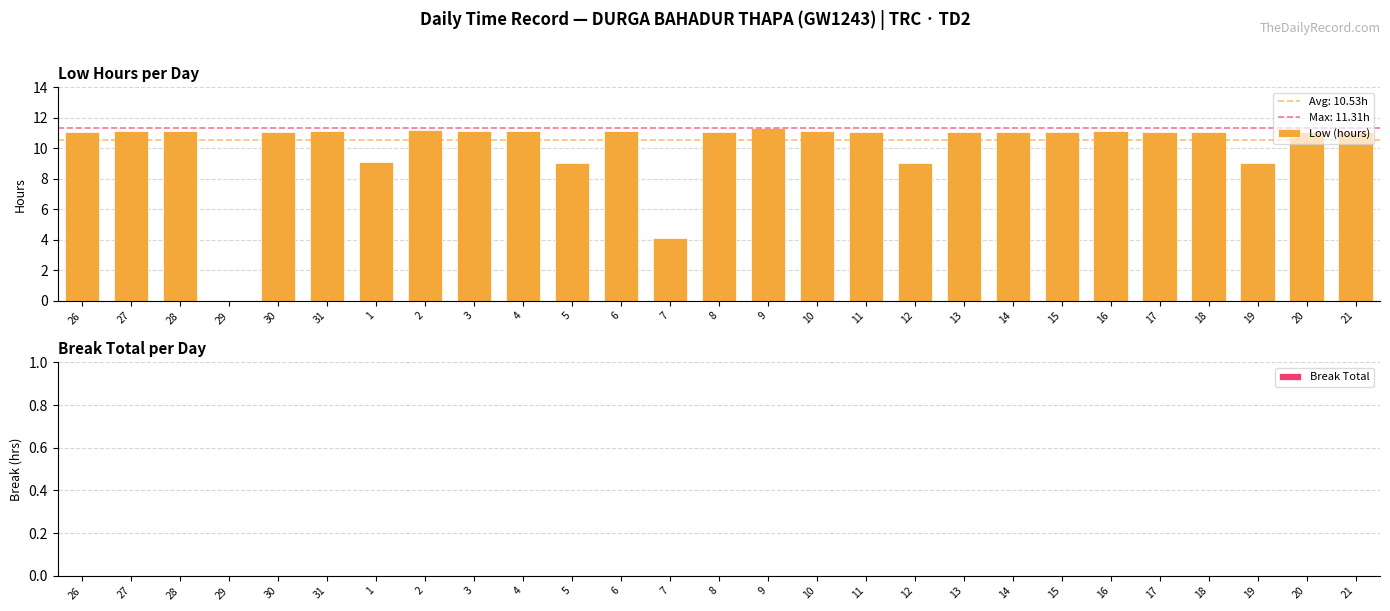

Count the number of data series in this chart.

1